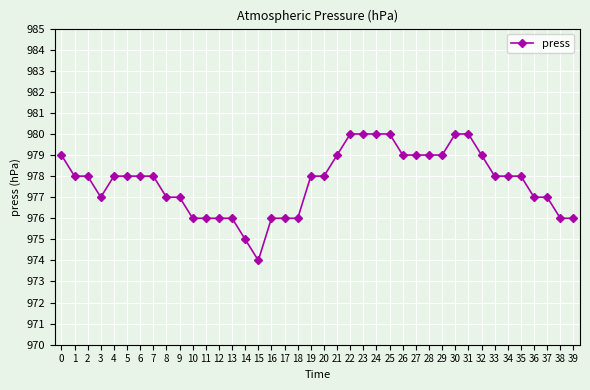

What is the difference between the maximum and second lowest values?

5